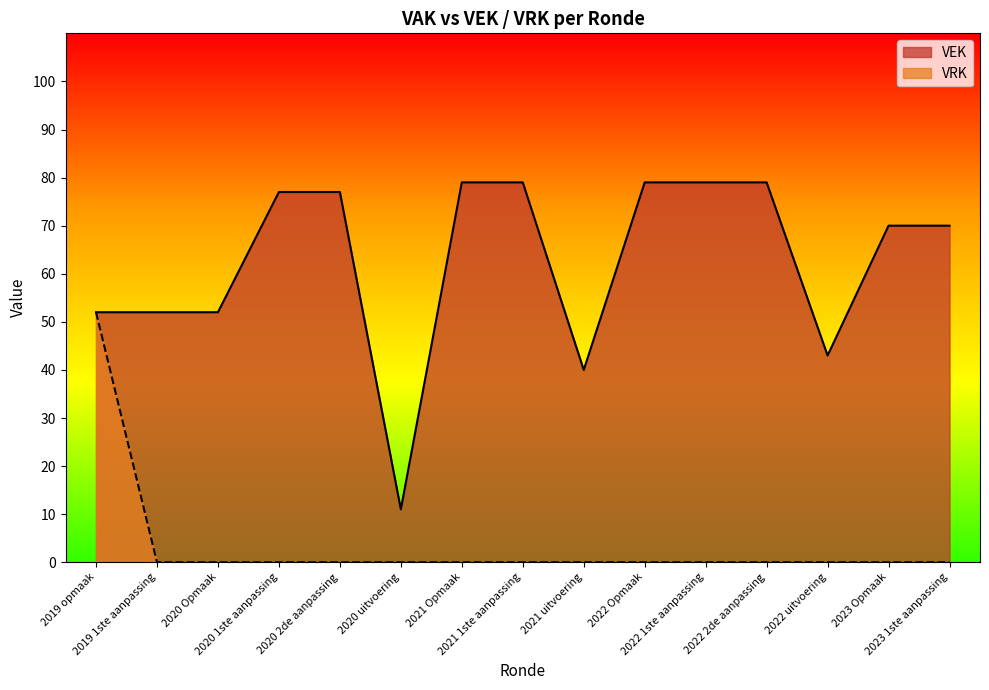

True or false: VRK and VEK cross at least once.

False